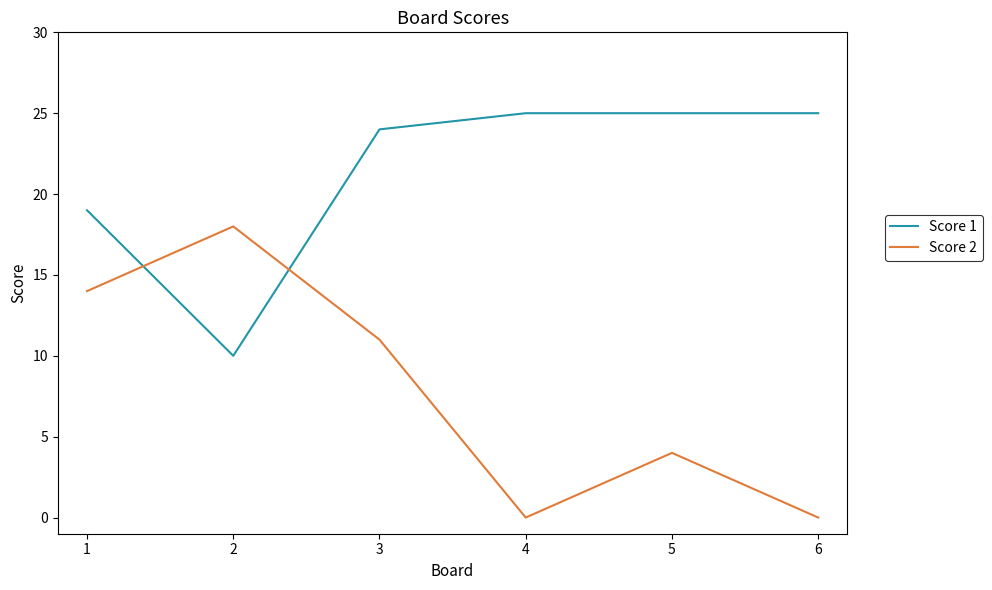

In Score 2, how many points are lower than both neighbors (excluding endpoints)?

1